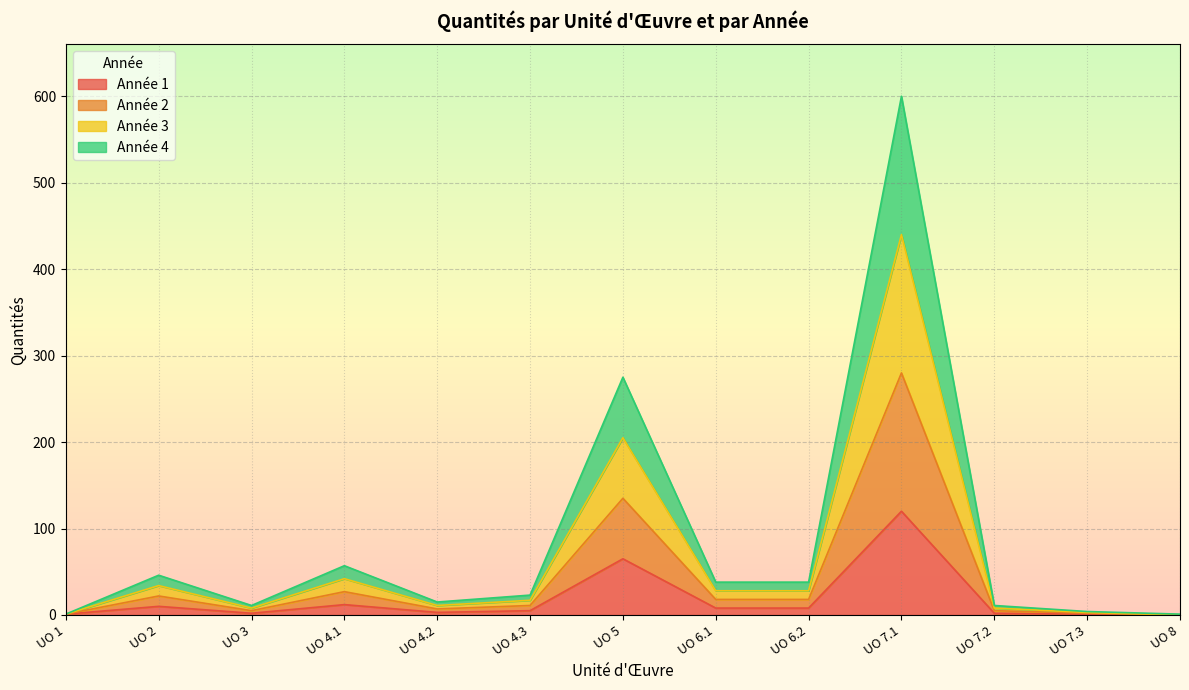

Rank the series by their maximum value, from lowest to highest.

Année 1, Année 4, Année 3, Année 2